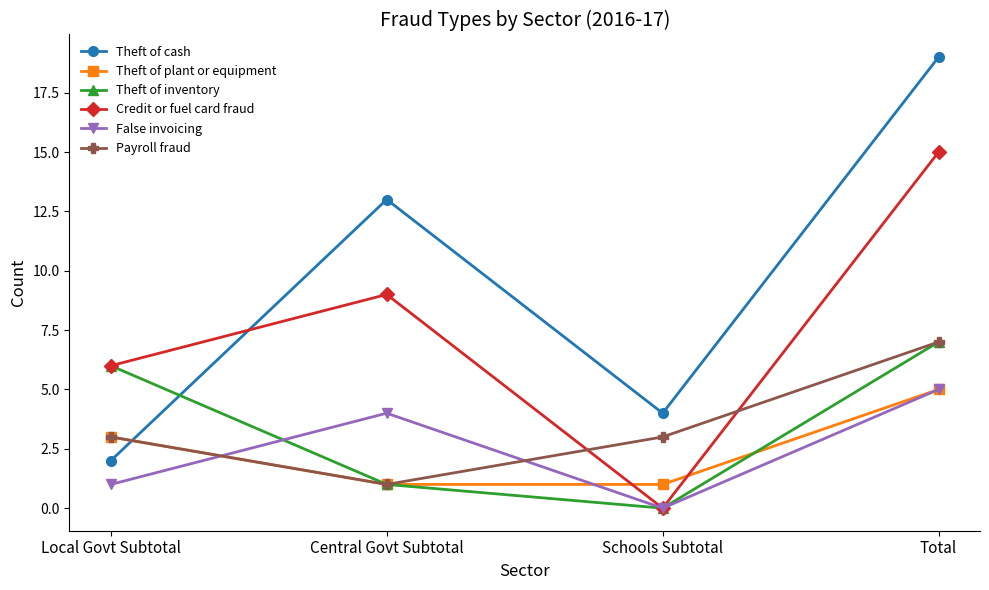

Which series has the largest total across all categories?

Theft of cash